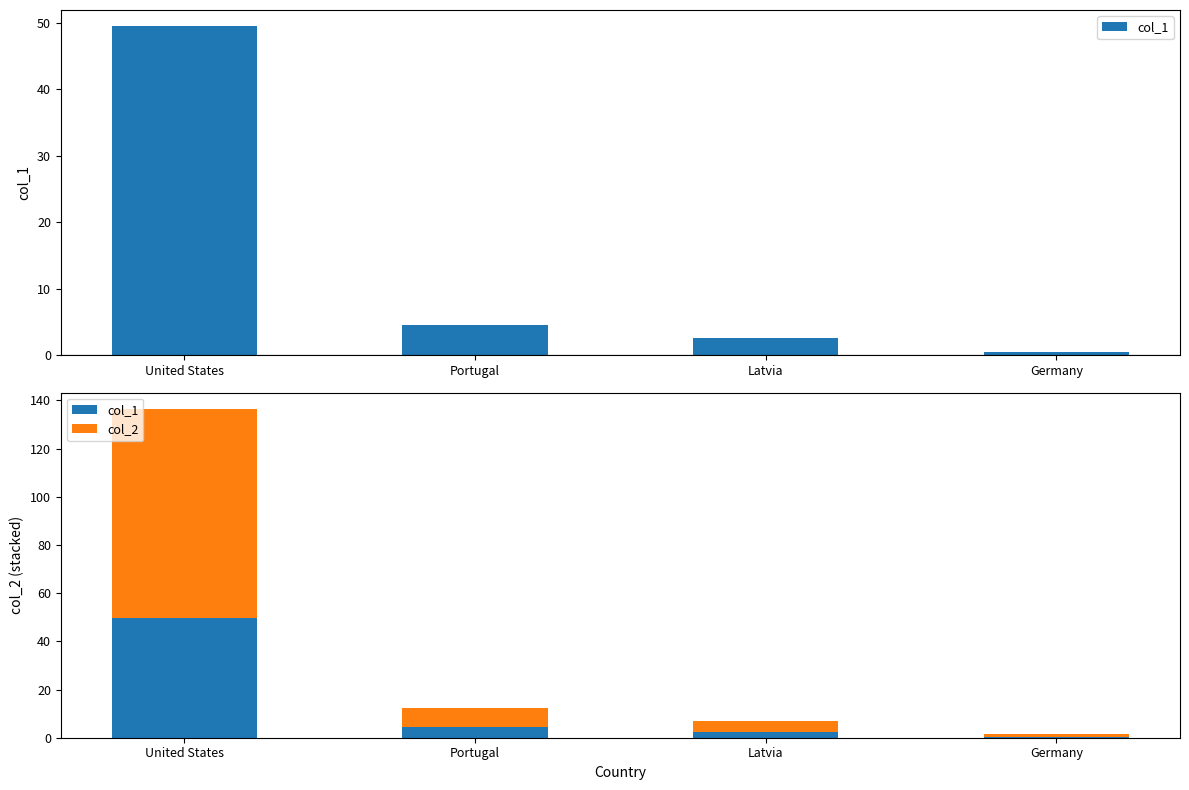

What is the highest value of the col_2 series?

86.8